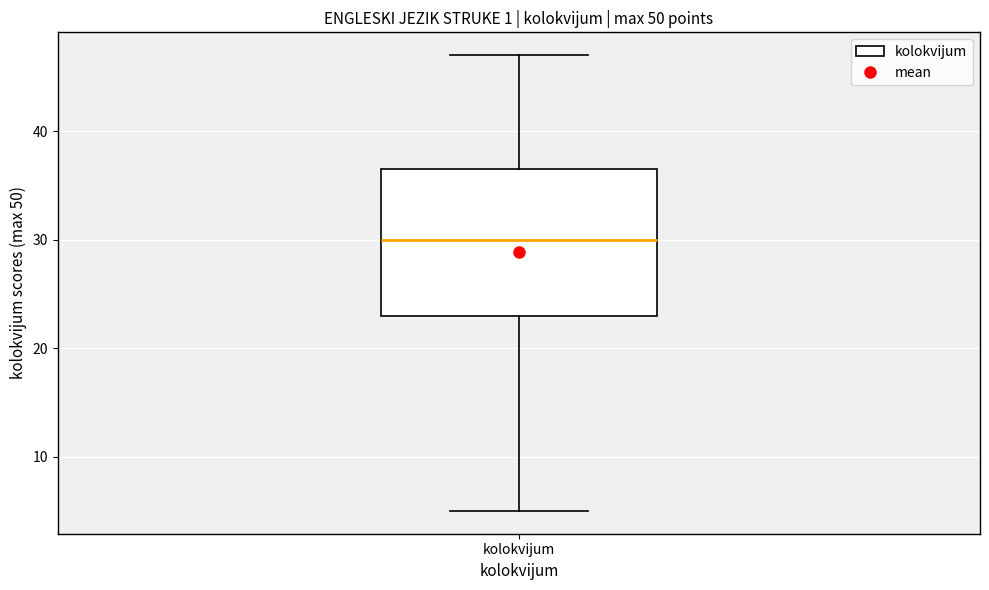

Read this box plot against the y-axis: the position of the median line, the range covered by the box, and the ends of both whiskers. The values are not printed on the chart, so give them approximately, as read against the axis.

median 30, box 23 to 37, whiskers 5 to 47